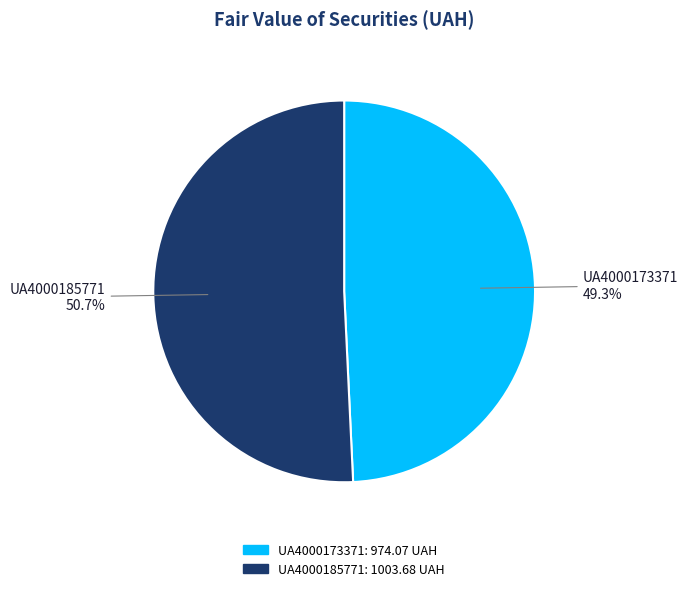

What percentage is NOT represented by UA4000173371?

50.7%